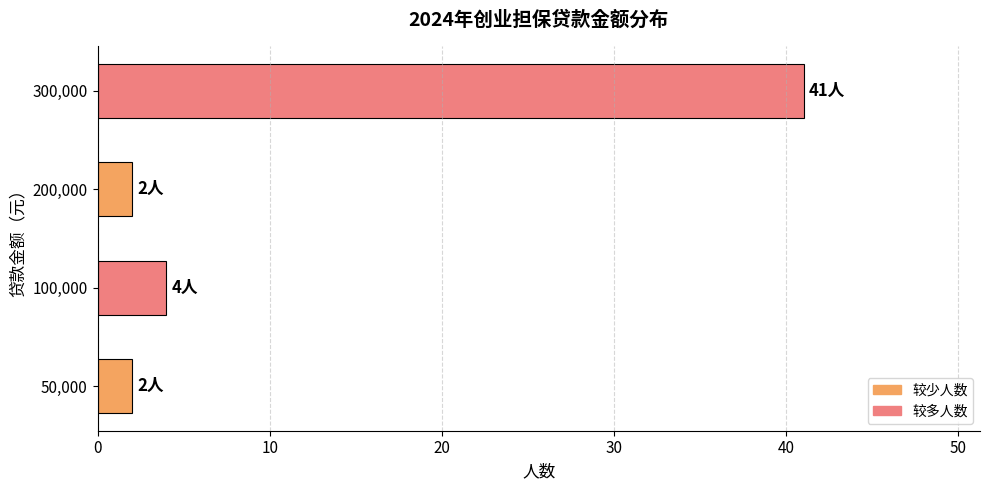

What is the difference between the second highest and second lowest values?

2